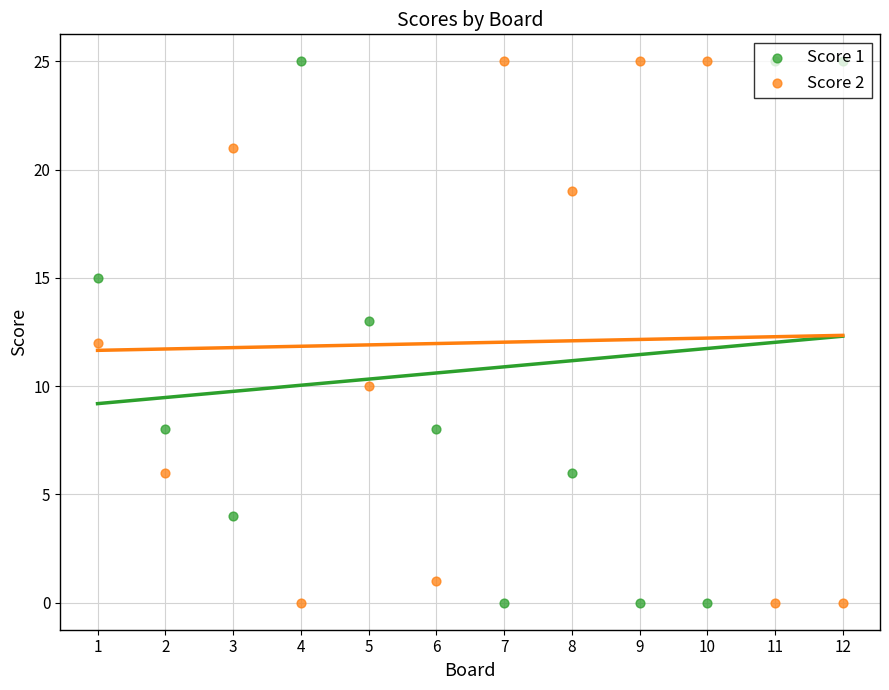

Which series has the largest total across all categories?

Score 2